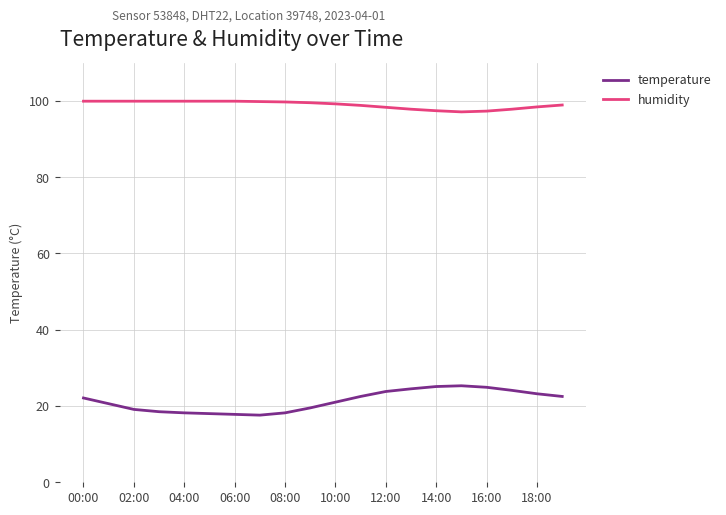

Rank the series by their average value, from lowest to highest.

temperature, humidity